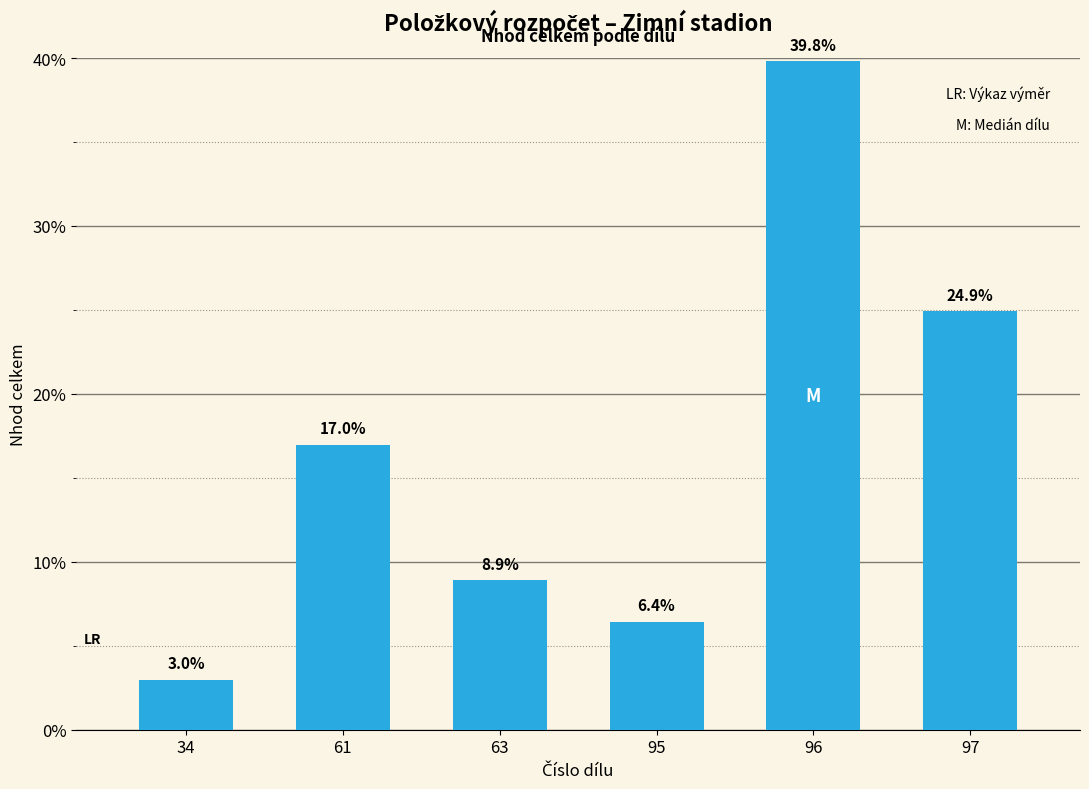

What is the difference between the second highest and minimum values?

21.9